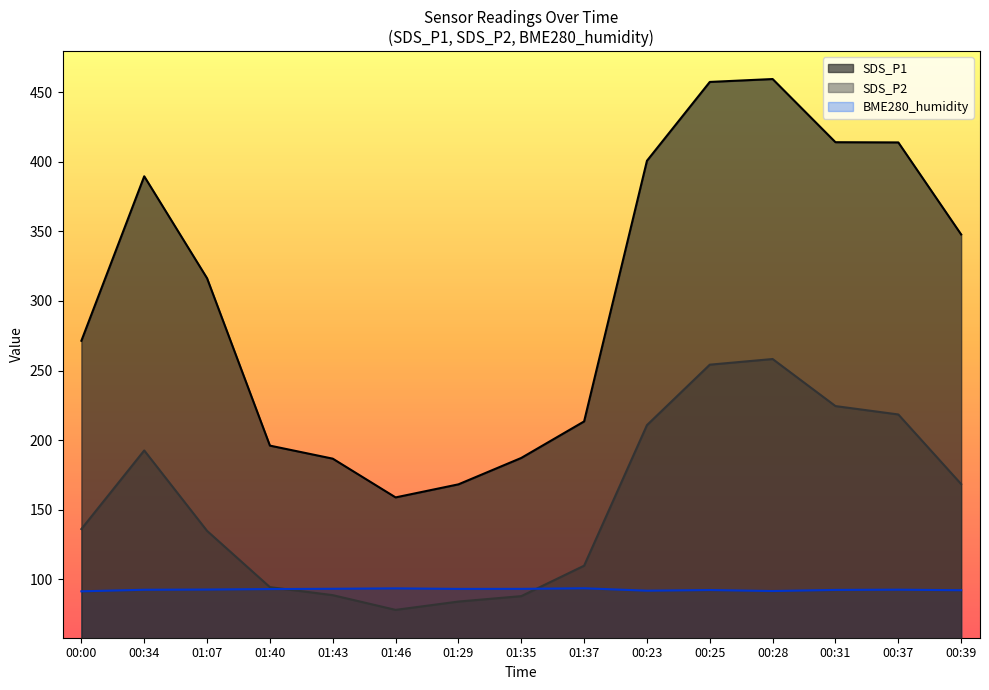

True or false: BME280_humidity has more than 0 points higher than both neighbors.

True